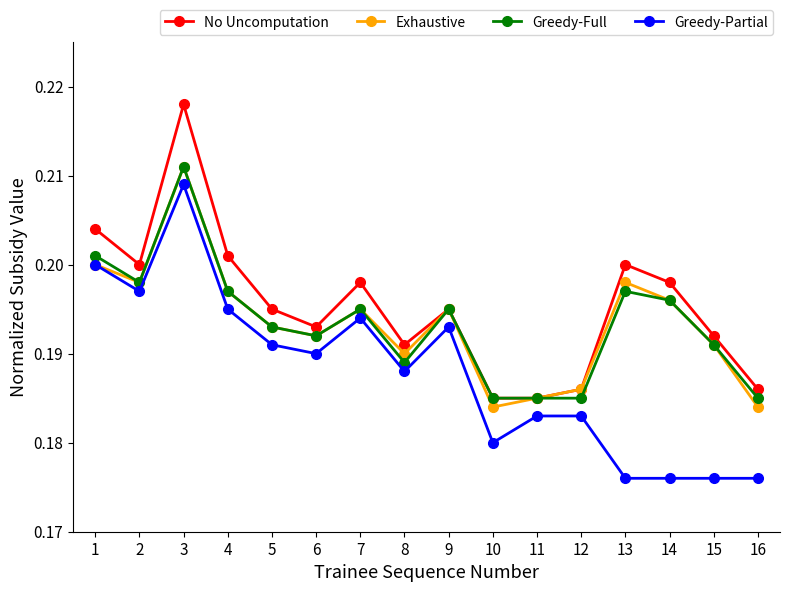

True or false: Exhaustive has a value of 0.2 at 2.

True